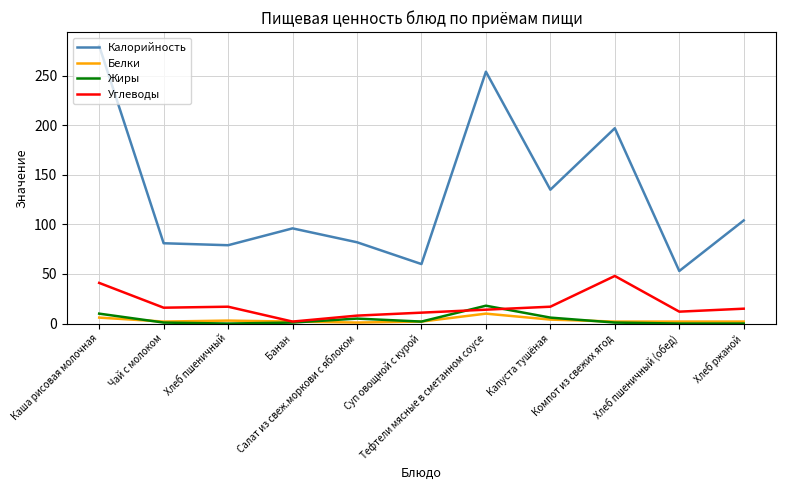

What is the maximum value for Жиры?

18